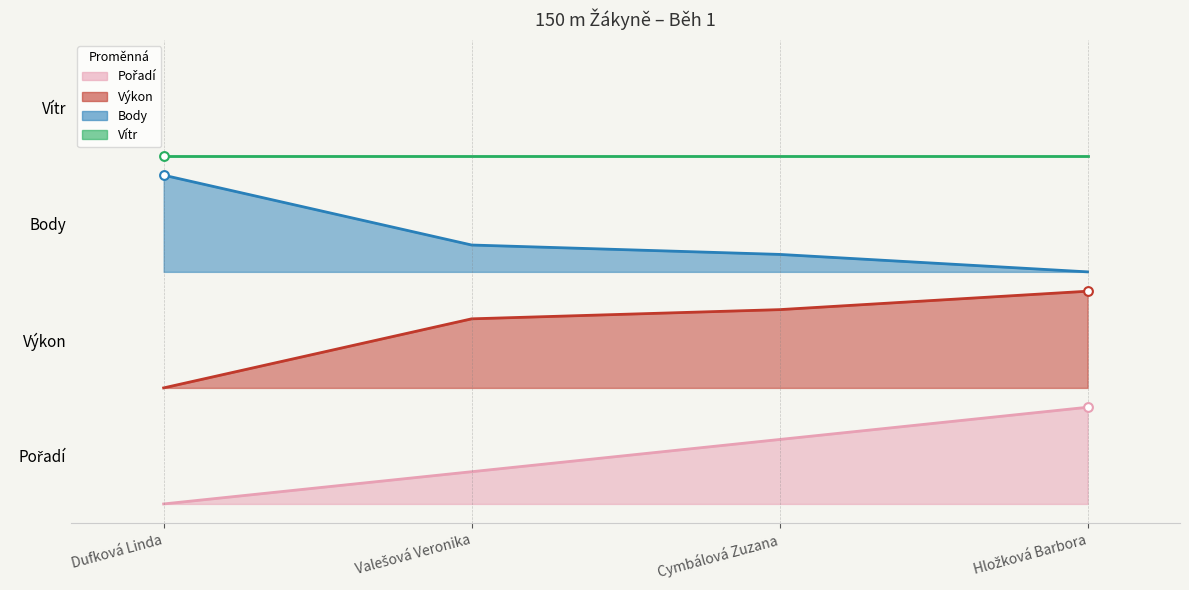

Which series reaches the minimum Y coordinate?

Pořadí